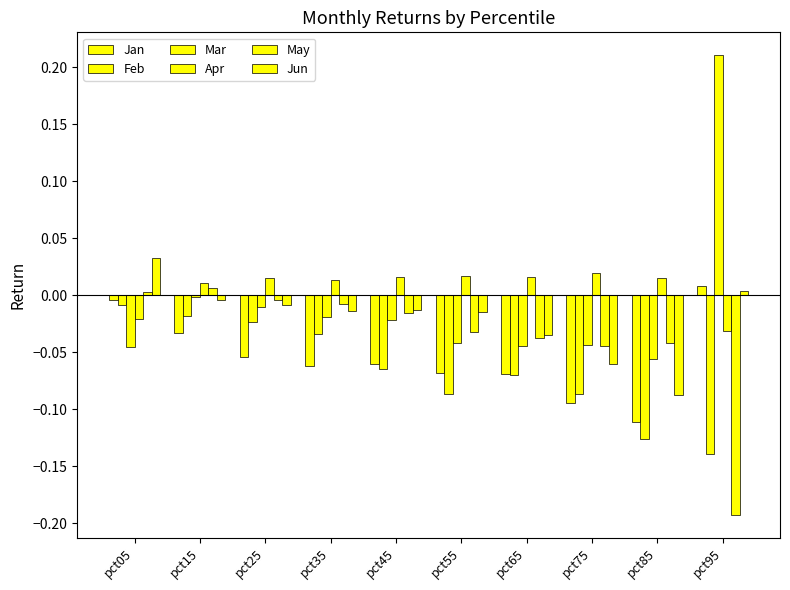

How many categories are shown in the chart?

10